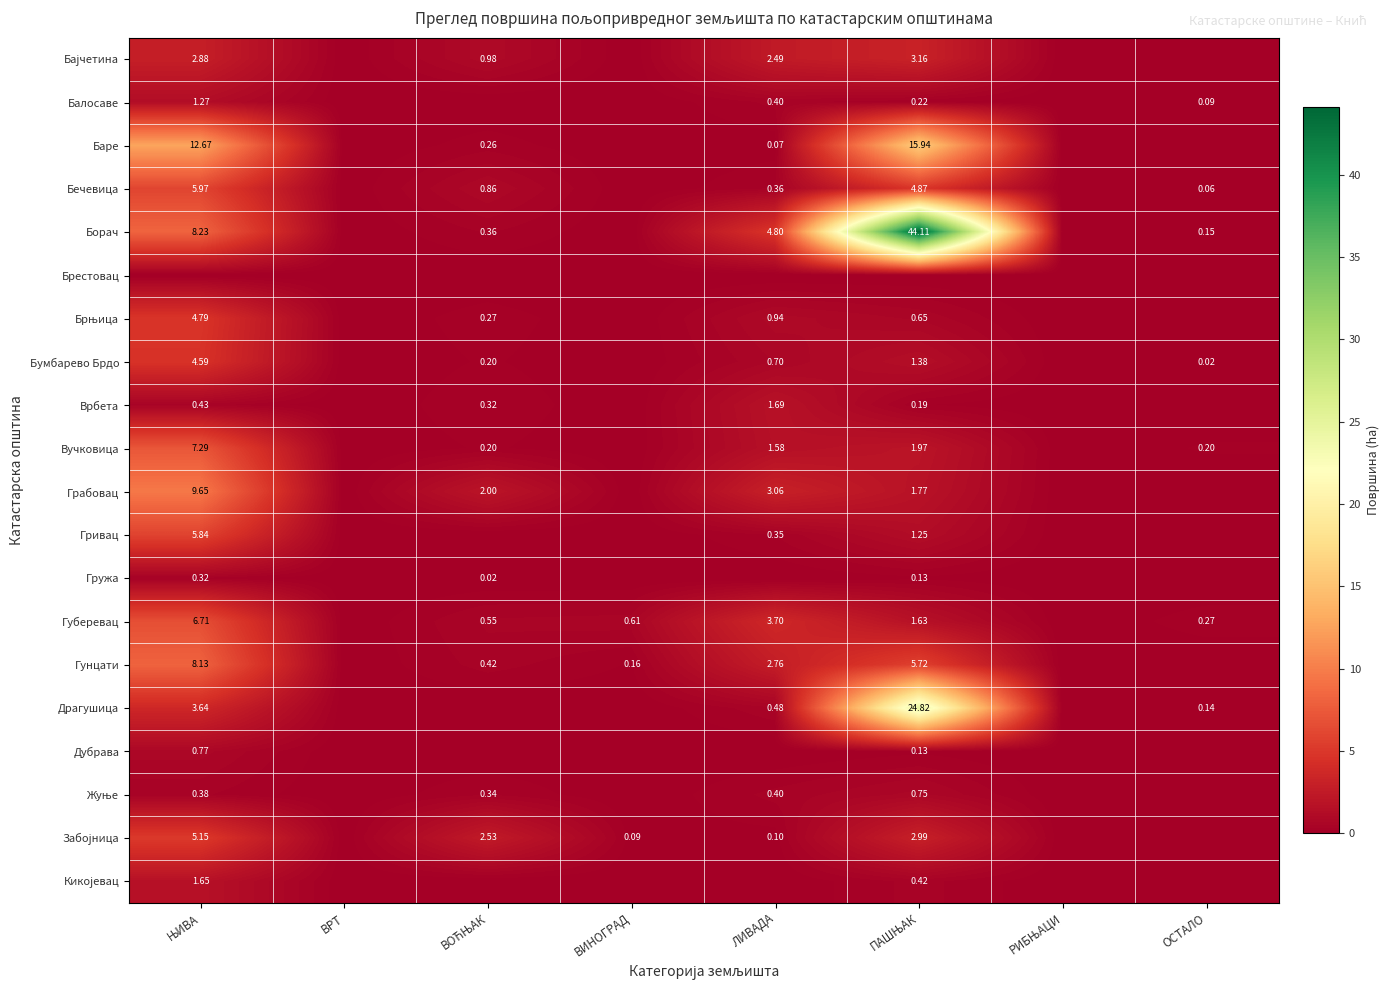

Which series has the widest spread of values?

Борач